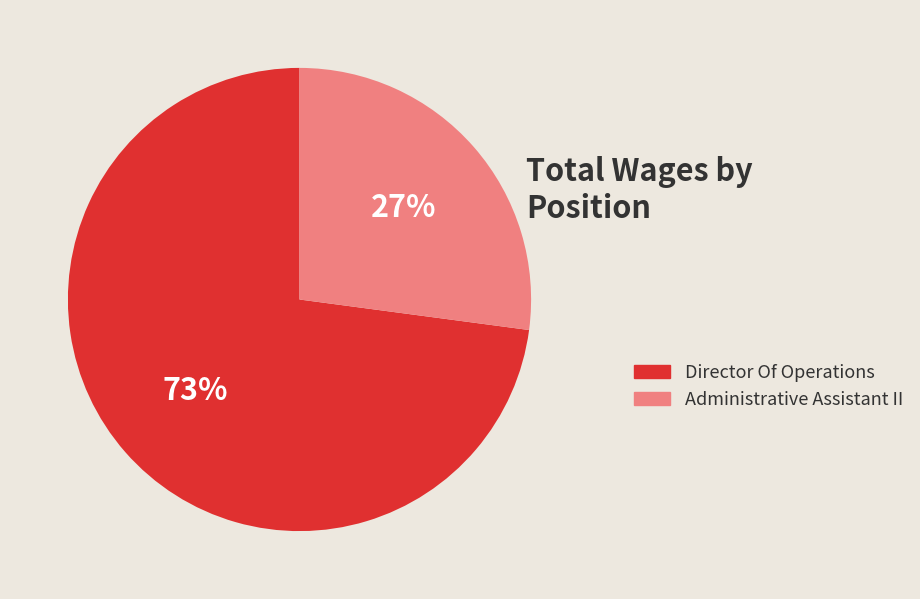

Which slice is the smallest?

Administrative Assistant II